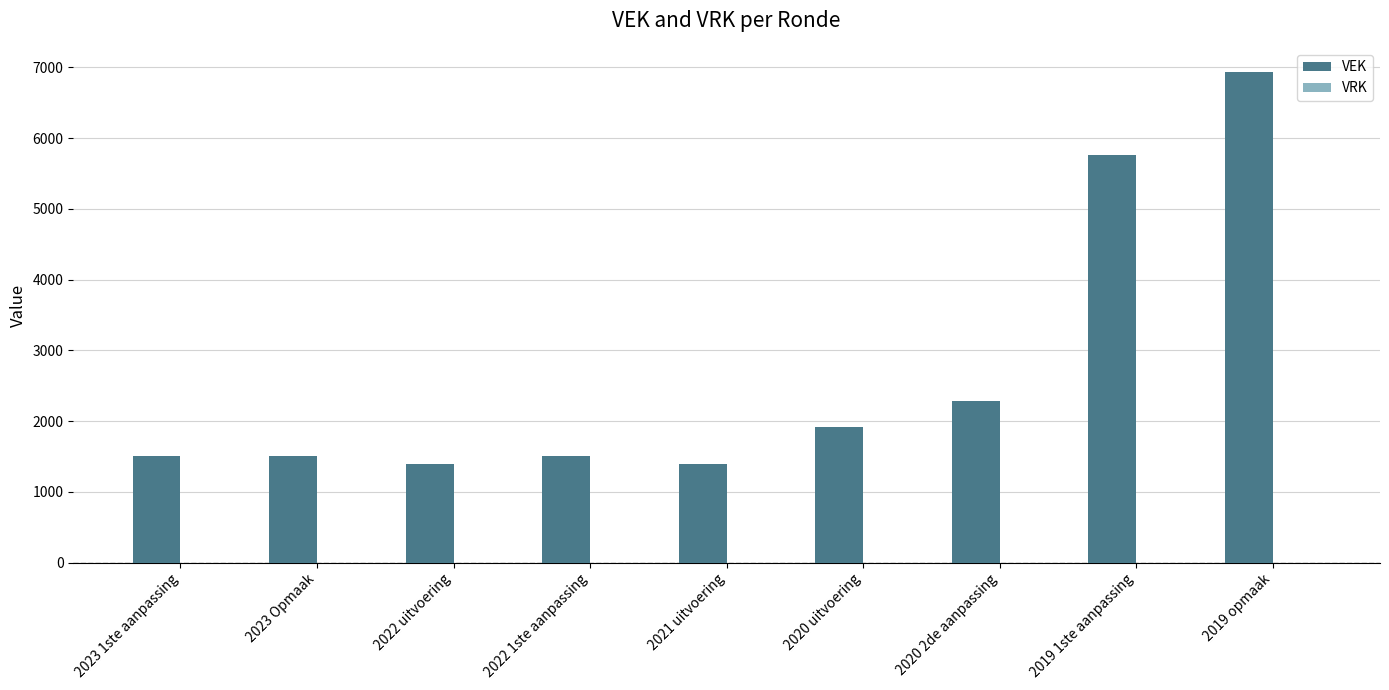

Between 2019 opmaak and 2022 1ste aanpassing, which is larger?

2019 opmaak